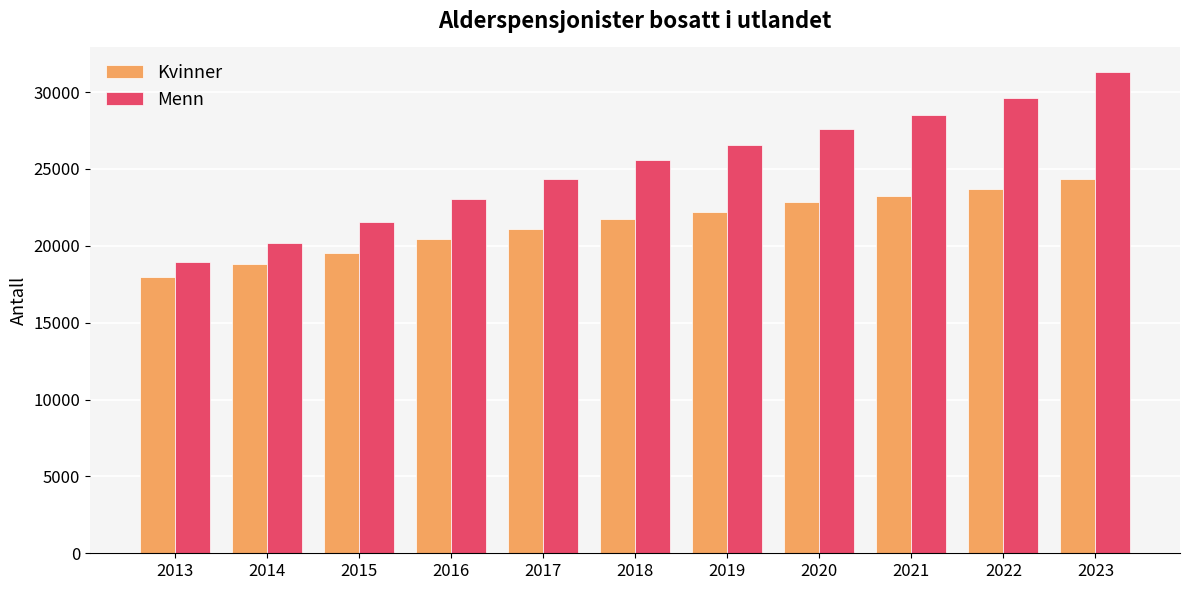

Is it true that Kvinner equals 18809 at 2014?

True